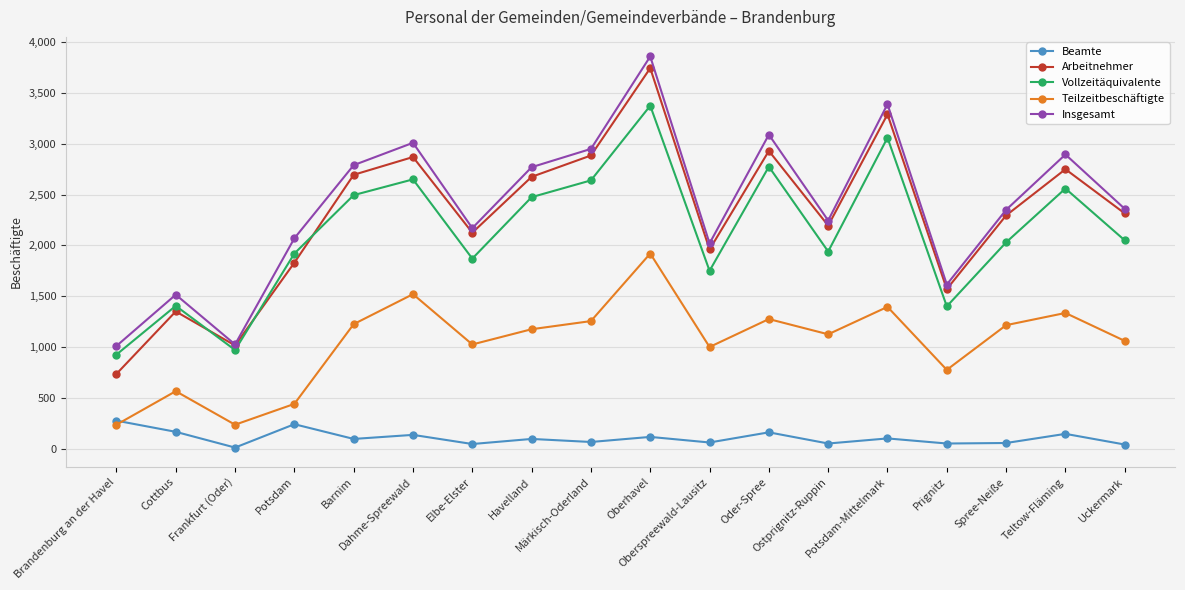

How many interior local valleys does the Arbeitnehmer series have?

5